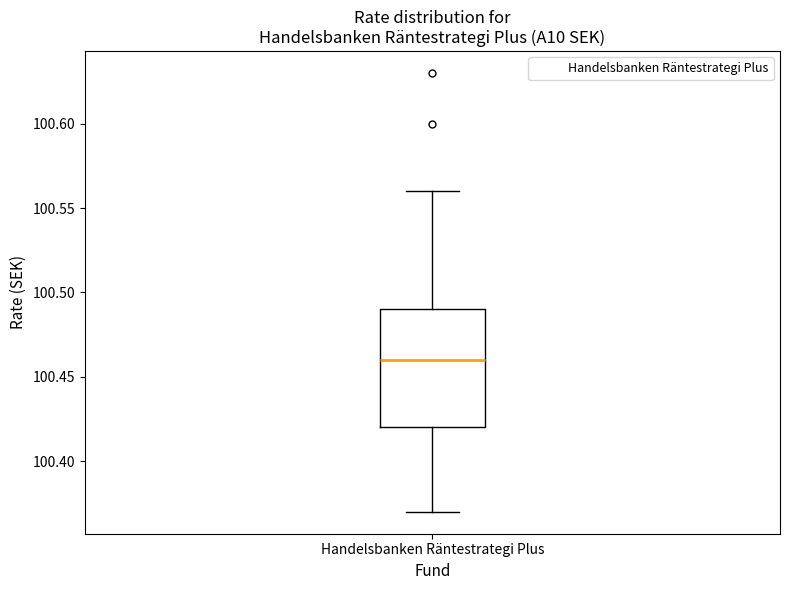

Transcribe this box plot: give where the median line is, the range the box spans, and where the two whiskers end, as read against the y-axis. The values are not printed on the chart, so give them approximately, as read against the axis.

median 100.46, box 100.42 to 100.49, whiskers 100.37 to 100.56